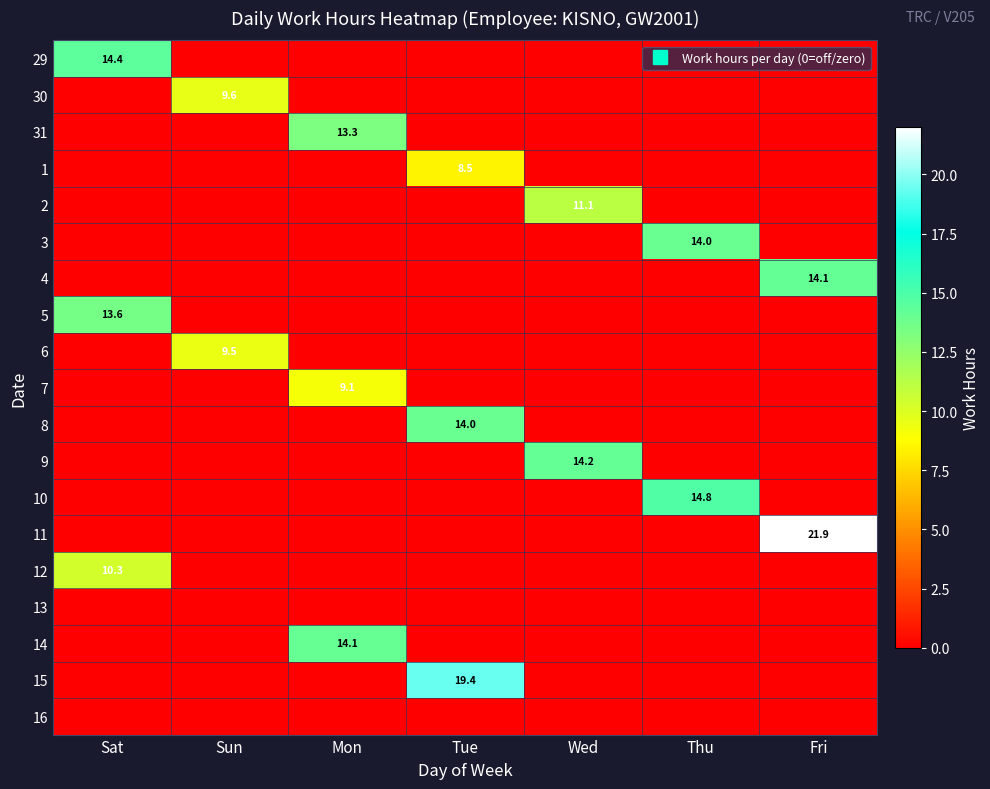

List the labels in order of 14 value, largest first.

Mon, Sat, Sun, Tue, Wed, Thu, Fri